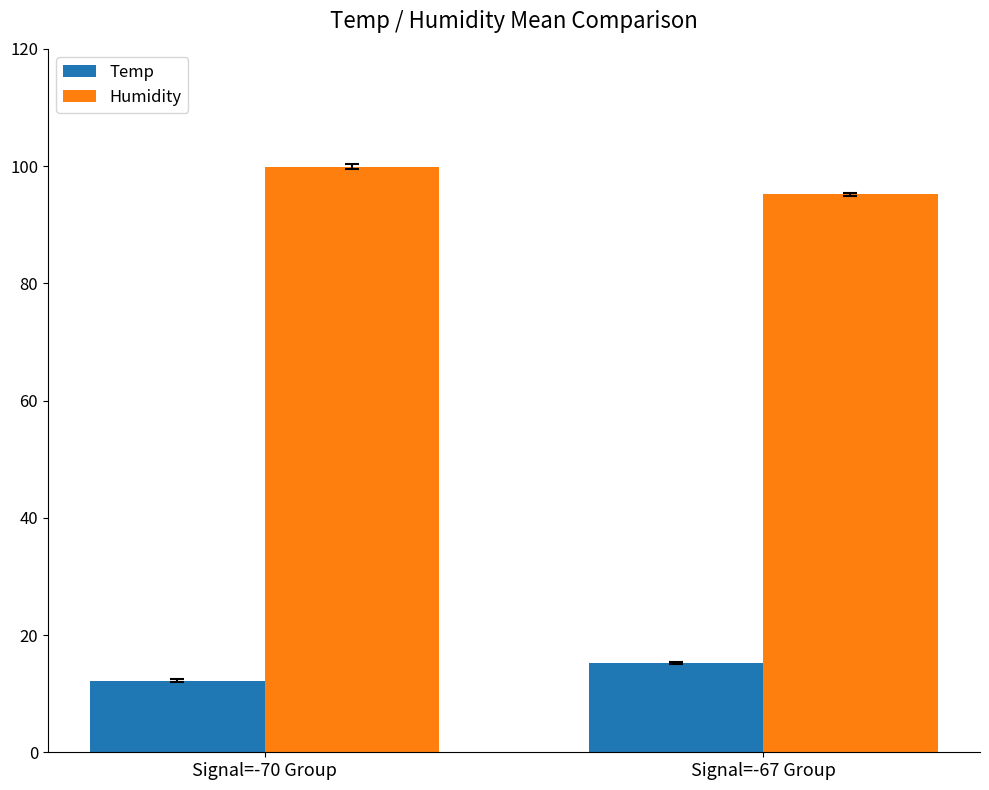

What is the highest value of the Temp series?

15.2